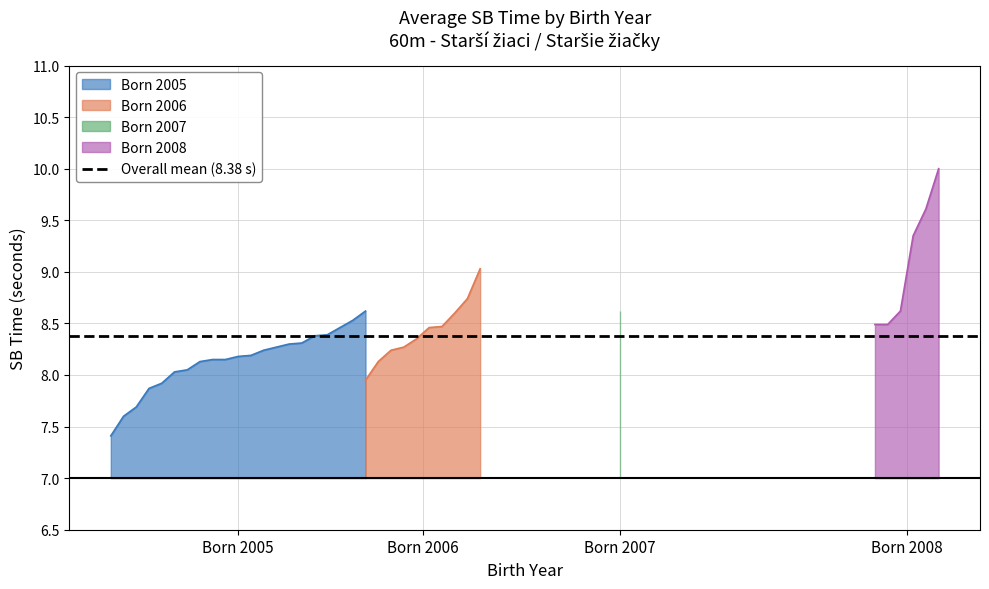

The value at 4 is 8.7. True or false?

True